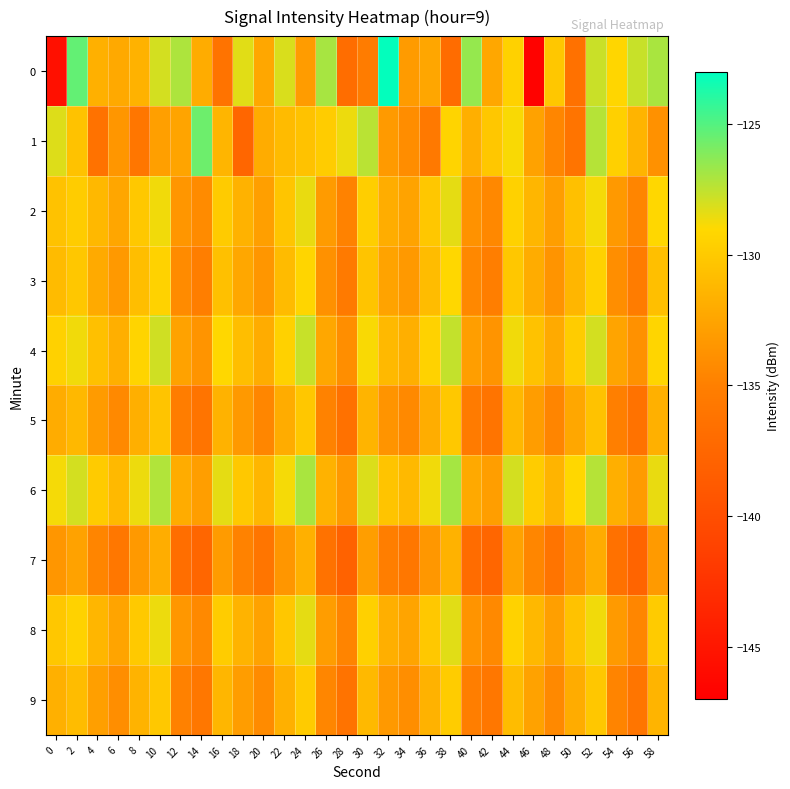

Reading left to right, list all the values displayed in this chart.

0: 0=-145.5	2=-125.4	4=-131.7	6=-132.2	8=-131.6	10=-128.0	12=-127.1	14=-132.0	16=-136.2	18=-128.3	20=-132.3	22=-128.1	24=-133.0	26=-127.0	28=-136.9	30=-135.3	32=-123.1	34=-133.1	36=-132.3	38=-137.0	40=-126.5	42=-132.3	44=-129.5	46=-146.8	48=-130.2	50=-136.5	52=-127.7	54=-129.2	56=-127.7	58=-127.0
1: 0=-128.2	2=-130.5	4=-136.3	6=-133.5	8=-136.0	10=-132.8	12=-132.5	14=-125.6	16=-131.4	18=-137.5	20=-132.0	22=-131.0	24=-130.5	26=-129.8	28=-128.6	30=-127.4	32=-133.2	34=-134.1	36=-135.6	38=-129.3	40=-131.8	42=-130.2	44=-128.9	46=-132.7	48=-134.5	50=-136.1	52=-127.3	54=-129.6	56=-131.4	58=-133.8
2: 0=-130.5	2=-129.8	4=-131.2	6=-132.4	8=-130.1	10=-128.7	12=-133.5	14=-134.2	16=-129.9	18=-131.6	20=-132.8	22=-130.3	24=-128.5	26=-133.1	28=-134.8	30=-129.7	32=-131.9	34=-132.6	36=-130.2	38=-128.4	40=-133.7	42=-134.4	44=-129.5	46=-131.3	48=-132.9	50=-130.6	52=-128.8	54=-133.3	56=-134.6	58=-129.1
3: 0=-131.0	2=-130.2	4=-132.1	6=-133.3	8=-130.8	10=-129.4	12=-134.2	14=-135.1	16=-130.6	18=-132.3	20=-133.5	22=-131.0	24=-129.2	26=-133.8	28=-135.5	30=-130.4	32=-132.6	34=-133.3	36=-130.9	38=-129.1	40=-134.4	42=-135.1	44=-130.2	46=-132.0	48=-133.6	50=-131.3	52=-129.5	54=-134.0	56=-135.3	58=-130.7
4: 0=-129.5	2=-128.7	4=-130.6	6=-131.8	8=-129.3	10=-127.9	12=-132.7	14=-133.6	16=-129.1	18=-130.8	20=-132.0	22=-129.5	24=-127.7	26=-132.3	28=-134.0	30=-128.9	32=-131.1	34=-131.8	36=-129.4	38=-127.6	40=-132.9	42=-133.6	44=-128.7	46=-130.5	48=-132.1	50=-129.8	52=-128.0	54=-132.5	56=-133.8	58=-129.2
5: 0=-132.0	2=-131.2	4=-133.1	6=-134.3	8=-131.8	10=-130.4	12=-135.2	14=-136.1	16=-131.6	18=-133.3	20=-134.5	22=-132.0	24=-130.2	26=-134.8	28=-136.5	30=-131.4	32=-133.6	34=-134.3	36=-131.9	38=-130.1	40=-135.4	42=-136.1	44=-131.2	46=-133.0	48=-134.6	50=-132.3	52=-130.5	54=-135.0	56=-136.3	58=-131.7
6: 0=-128.8	2=-128.0	4=-129.9	6=-131.1	8=-128.6	10=-127.2	12=-132.0	14=-132.9	16=-128.4	18=-130.1	20=-131.3	22=-128.8	24=-127.0	26=-131.6	28=-133.3	30=-128.2	32=-130.4	34=-131.1	36=-128.7	38=-126.9	40=-132.2	42=-132.9	44=-128.0	46=-129.8	48=-131.4	50=-129.1	52=-127.3	54=-131.8	56=-133.1	58=-128.5
7: 0=-133.5	2=-132.7	4=-134.6	6=-135.8	8=-133.3	10=-131.9	12=-136.7	14=-137.6	16=-133.1	18=-134.8	20=-136.0	22=-133.5	24=-131.7	26=-136.3	28=-138.0	30=-132.9	32=-135.1	34=-135.8	36=-133.4	38=-131.6	40=-136.9	42=-137.6	44=-132.7	46=-134.5	48=-136.1	50=-133.8	52=-132.0	54=-136.5	56=-137.8	58=-133.2
8: 0=-130.2	2=-129.4	4=-131.3	6=-132.5	8=-130.0	10=-128.6	12=-133.4	14=-134.3	16=-129.8	18=-131.5	20=-132.7	22=-130.2	24=-128.4	26=-133.0	28=-134.7	30=-129.6	32=-131.8	34=-132.5	36=-130.1	38=-128.3	40=-133.6	42=-134.3	44=-129.4	46=-131.2	48=-132.8	50=-130.5	52=-128.7	54=-133.2	56=-134.5	58=-129.9
9: 0=-131.7	2=-130.9	4=-132.8	6=-134.0	8=-131.5	10=-130.1	12=-134.9	14=-135.8	16=-131.3	18=-133.0	20=-134.2	22=-131.7	24=-129.9	26=-134.5	28=-136.2	30=-131.1	32=-133.3	34=-134.0	36=-131.6	38=-129.8	40=-135.1	42=-135.8	44=-130.9	46=-132.7	48=-134.3	50=-132.0	52=-130.2	54=-134.7	56=-136.0	58=-131.4